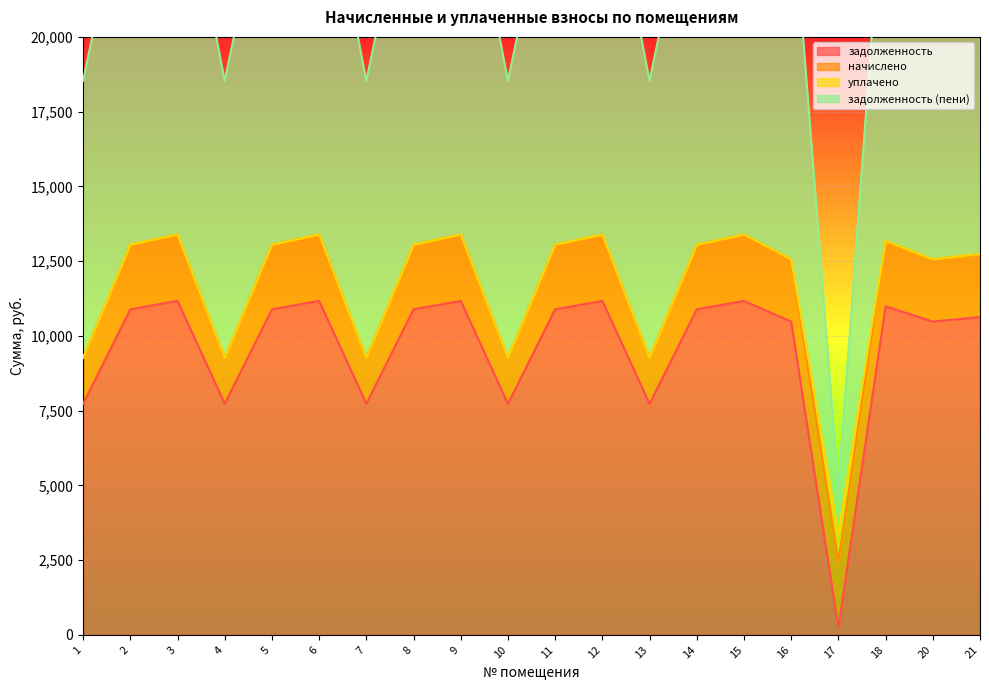

Between 14 and 16, which series saw the biggest shift?

задолженность (пени)